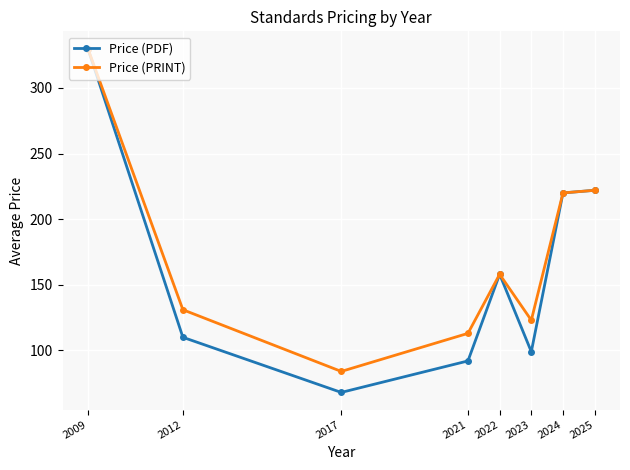

Is the value of Price (PRINT) at 2012 greater than the value of Price (PDF) at 2024?

No